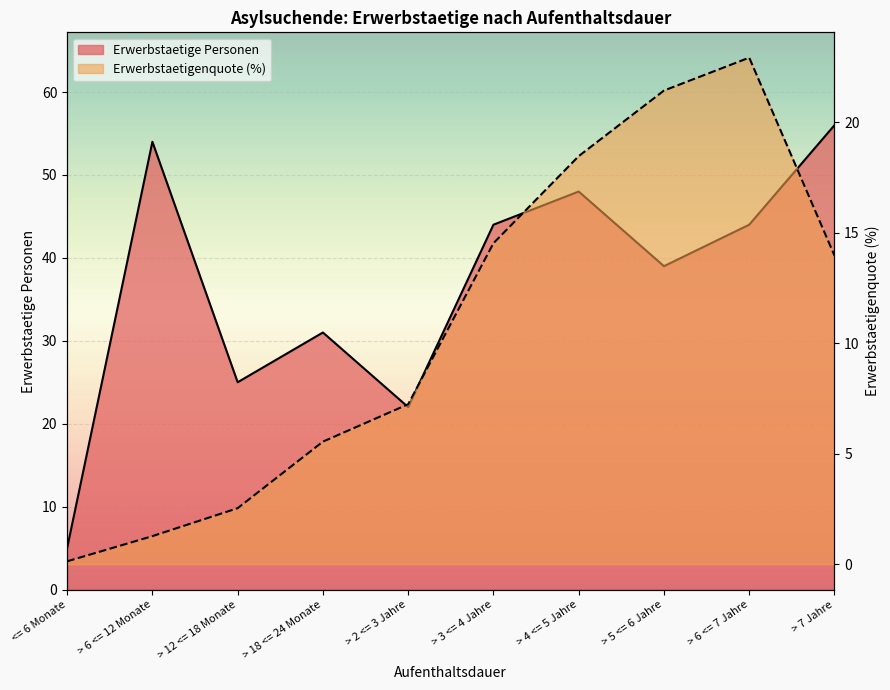

Does the chart display data point markers on the line(s)?

No